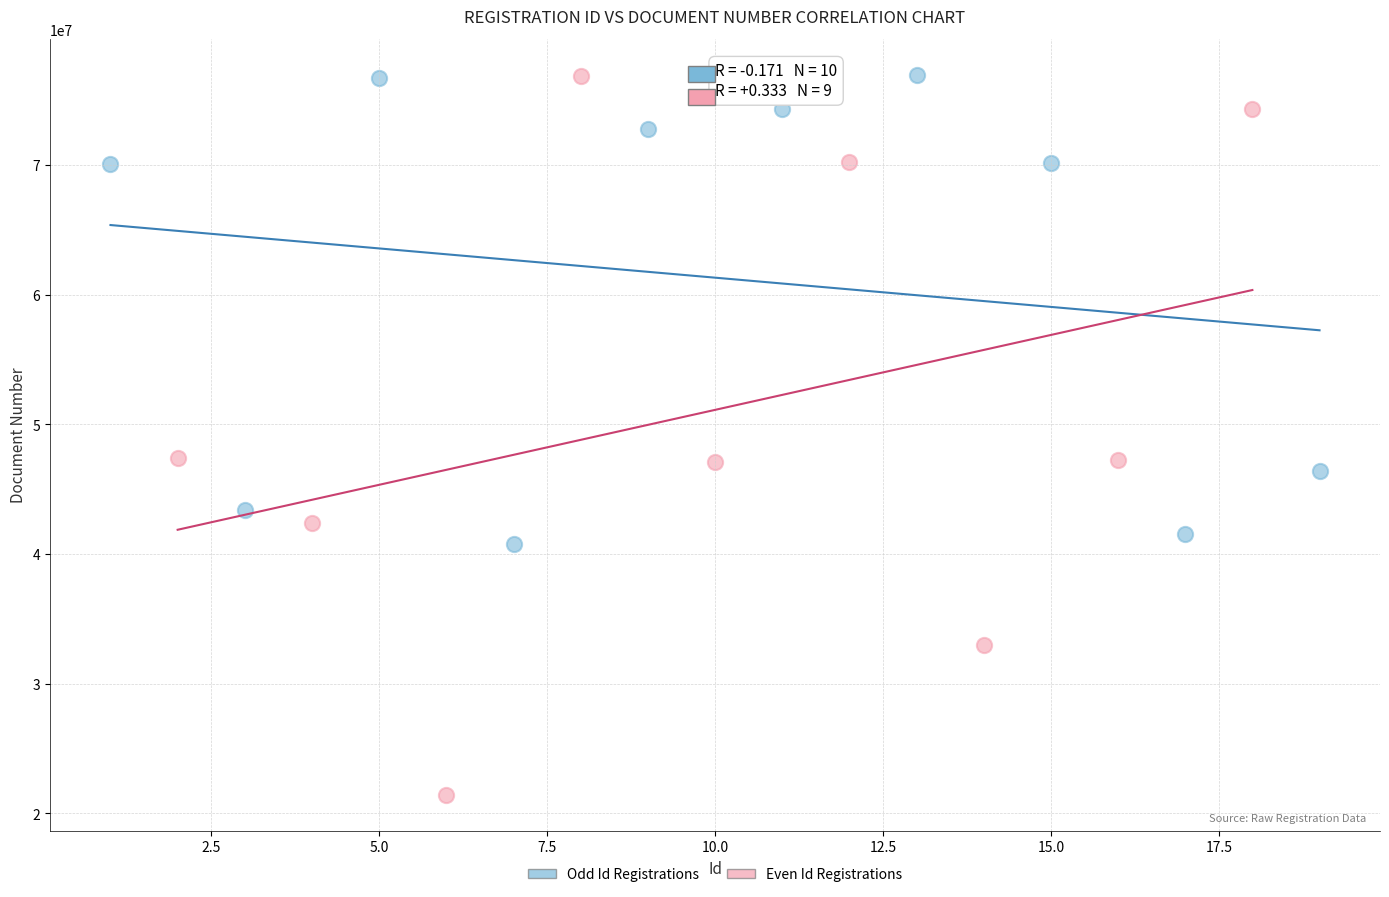

Which series has the largest Y range (max minus min)?

Even Id Registrations